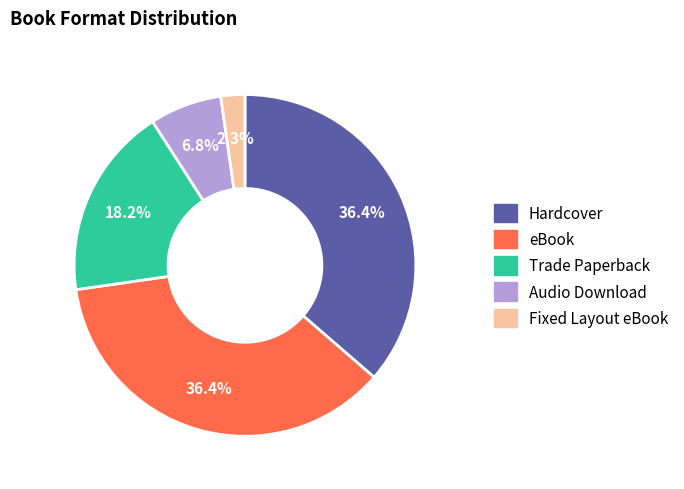

Which slice is the smallest?

Fixed Layout eBook